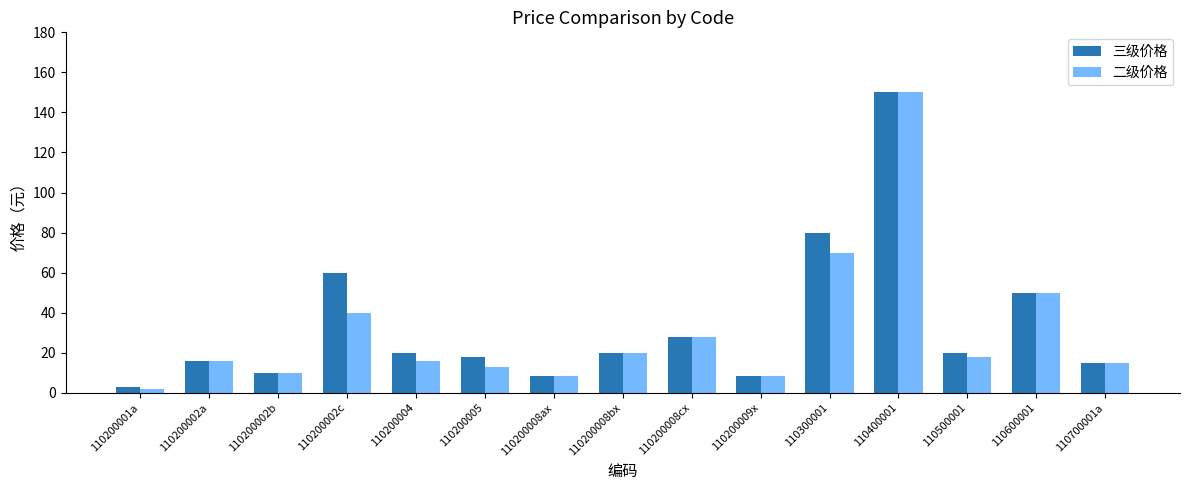

Reading right to left, what are all the values shown in this chart?

三级价格: 110700001a=15.0	110600001=50.0	110500001=20.0	110400001=150.0	110300001=80.0	110200009x=8.5	110200008cx=28.0	110200008bx=20.0	110200008ax=8.5	110200005=18.0	110200004=20.0	110200002c=60.0	110200002b=10.0	110200002a=16.0	110200001a=3.0
二级价格: 110700001a=15.0	110600001=50.0	110500001=18.0	110400001=150.0	110300001=70.0	110200009x=8.5	110200008cx=28.0	110200008bx=20.0	110200008ax=8.5	110200005=13.0	110200004=16.0	110200002c=40.0	110200002b=10.0	110200002a=16.0	110200001a=2.0